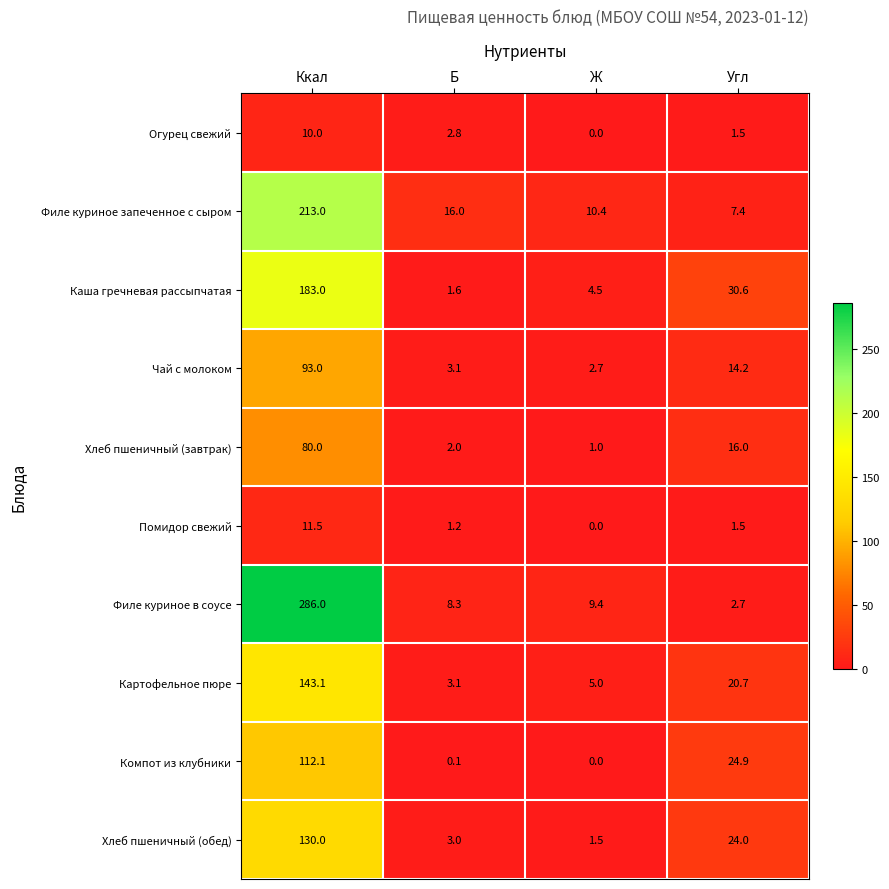

Which series has the largest range (max minus min)?

Филе куриное в соусе